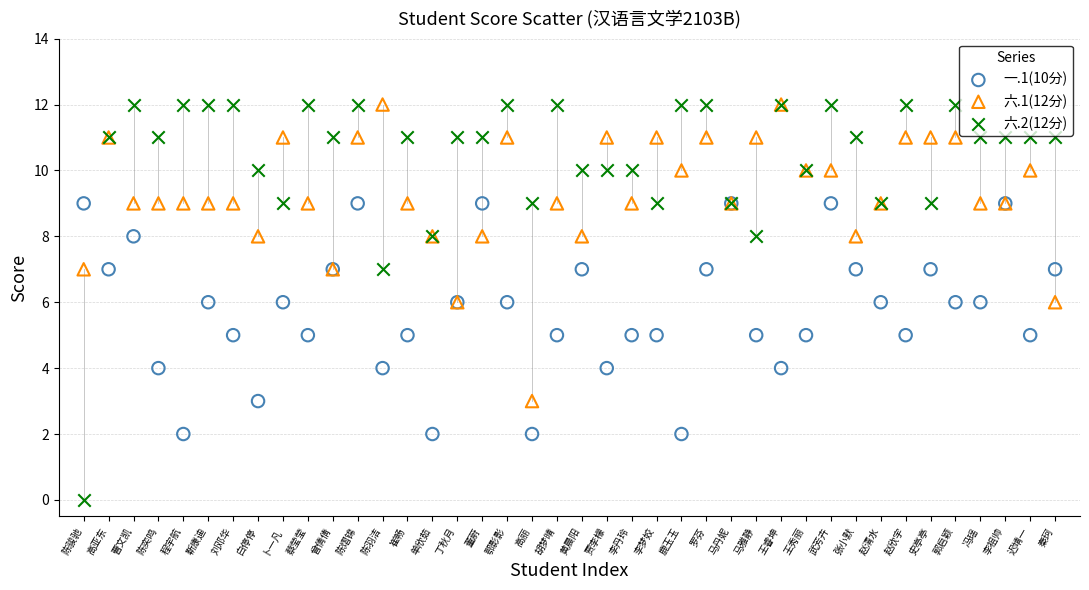

Which series has the largest Y range (max minus min)?

六.2(12分)